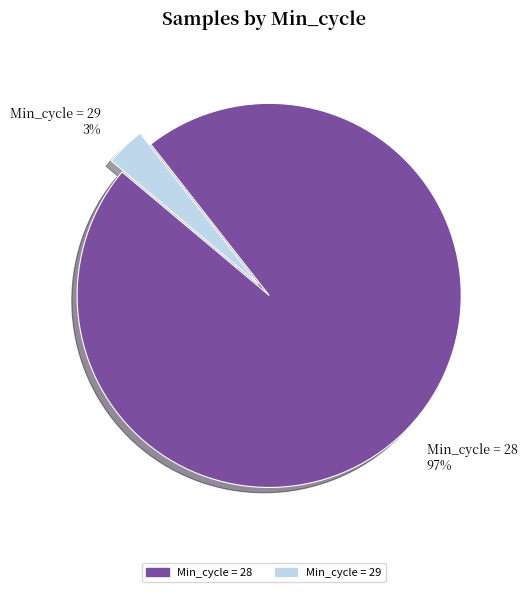

Combined, do Min_cycle = 29 3% and Min_cycle = 28 97% account for over 50%?

Yes